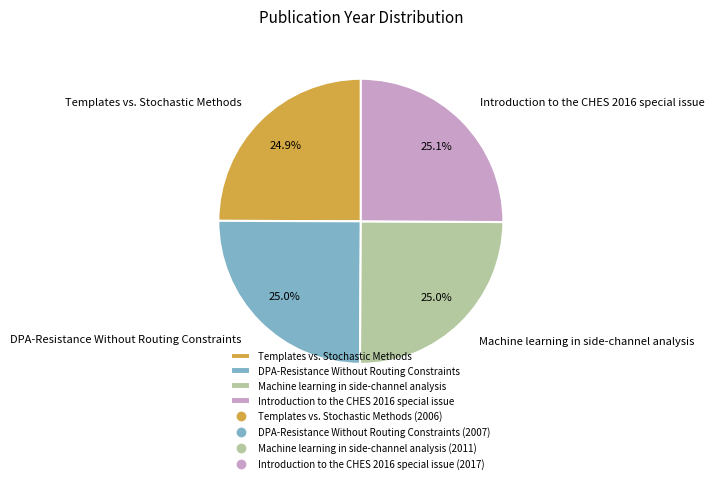

True or false: DPA-Resistance Without Routing Constraints accounts for 19% of the total.

False